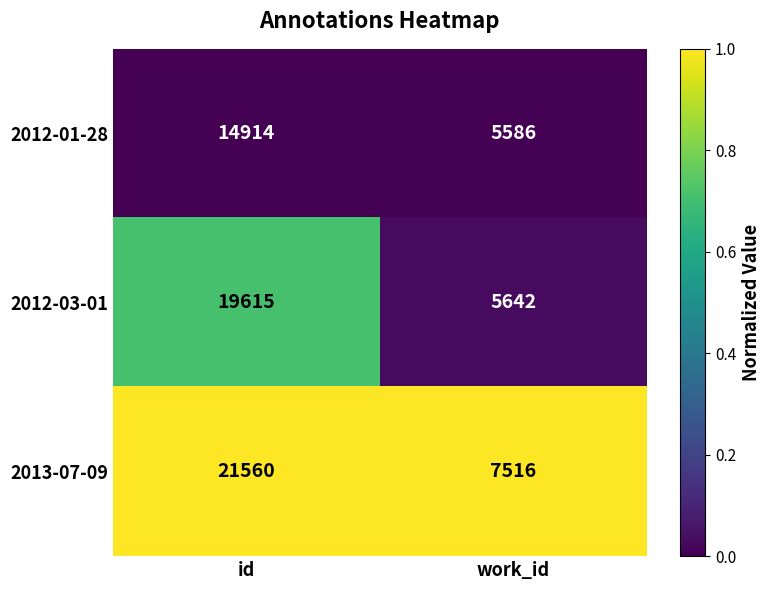

What is the average value of the 2013-07-09 series?

14538